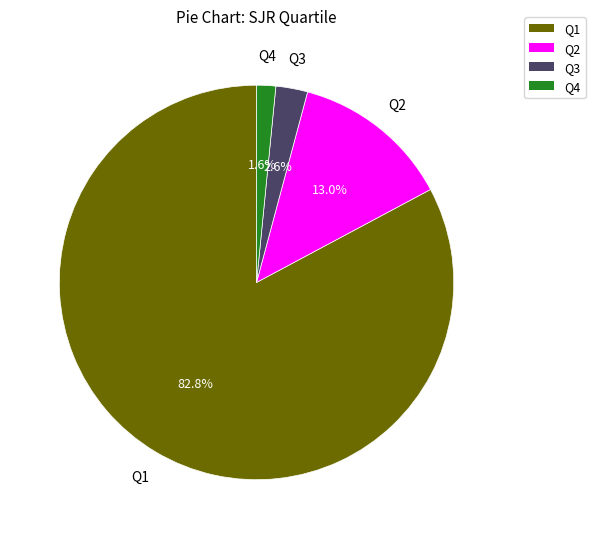

Count the number of slices in the pie.

4